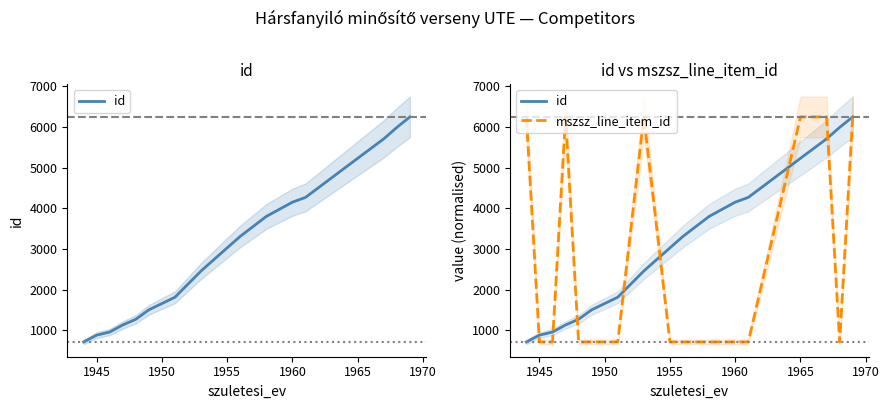

Is this an area chart (filled region under the line)?

No